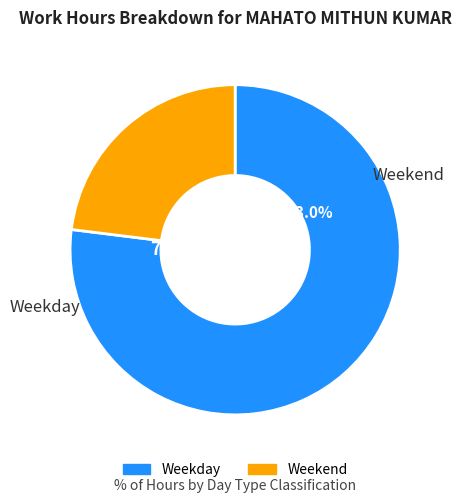

Does Sun represent more than half of the total?

No